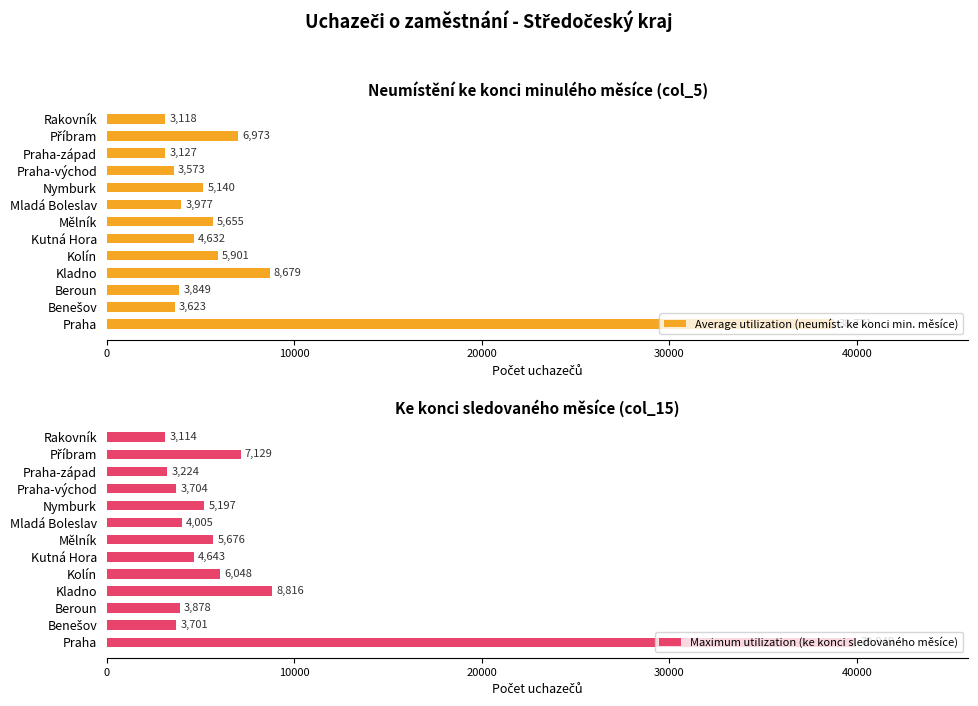

What is the minimum value shown in the chart?

3114